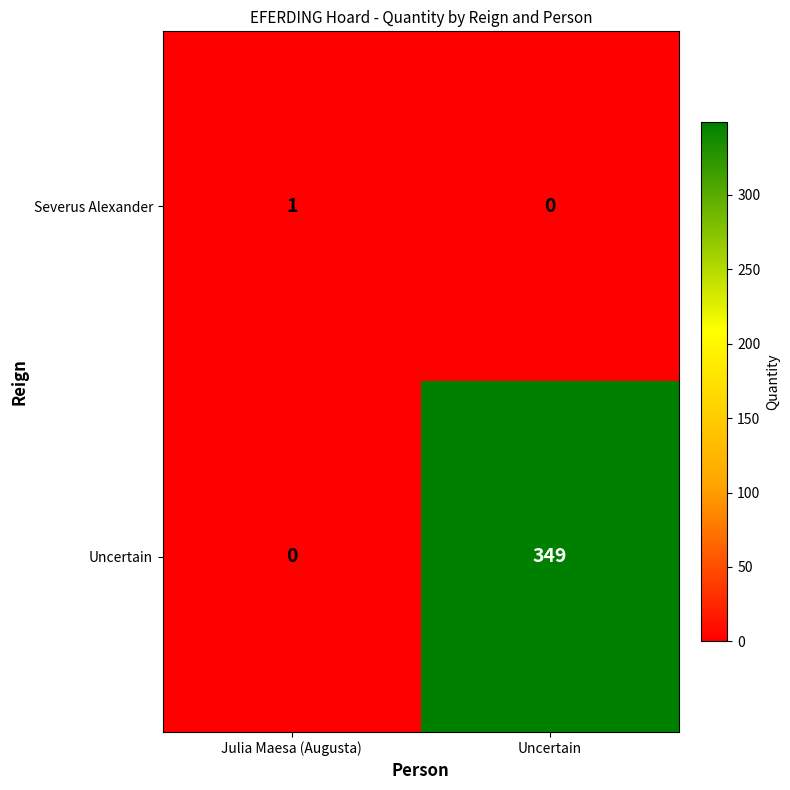

Rank the series by their maximum value, from lowest to highest.

Severus Alexander, Uncertain